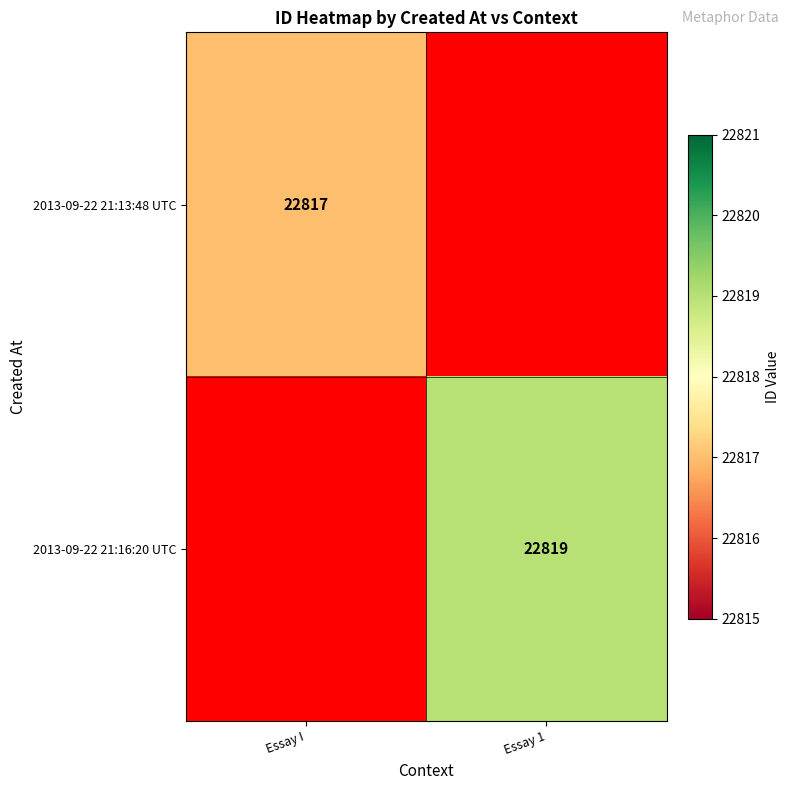

Is it true that 2013-09-22 21:16:20 UTC equals 22819 at Essay 1?

True